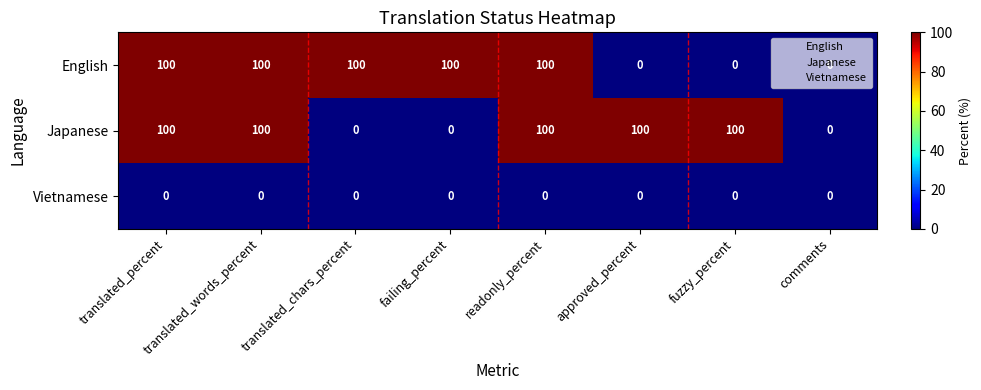

What is the difference between the highest and lowest values at translated_chars_percent?

100